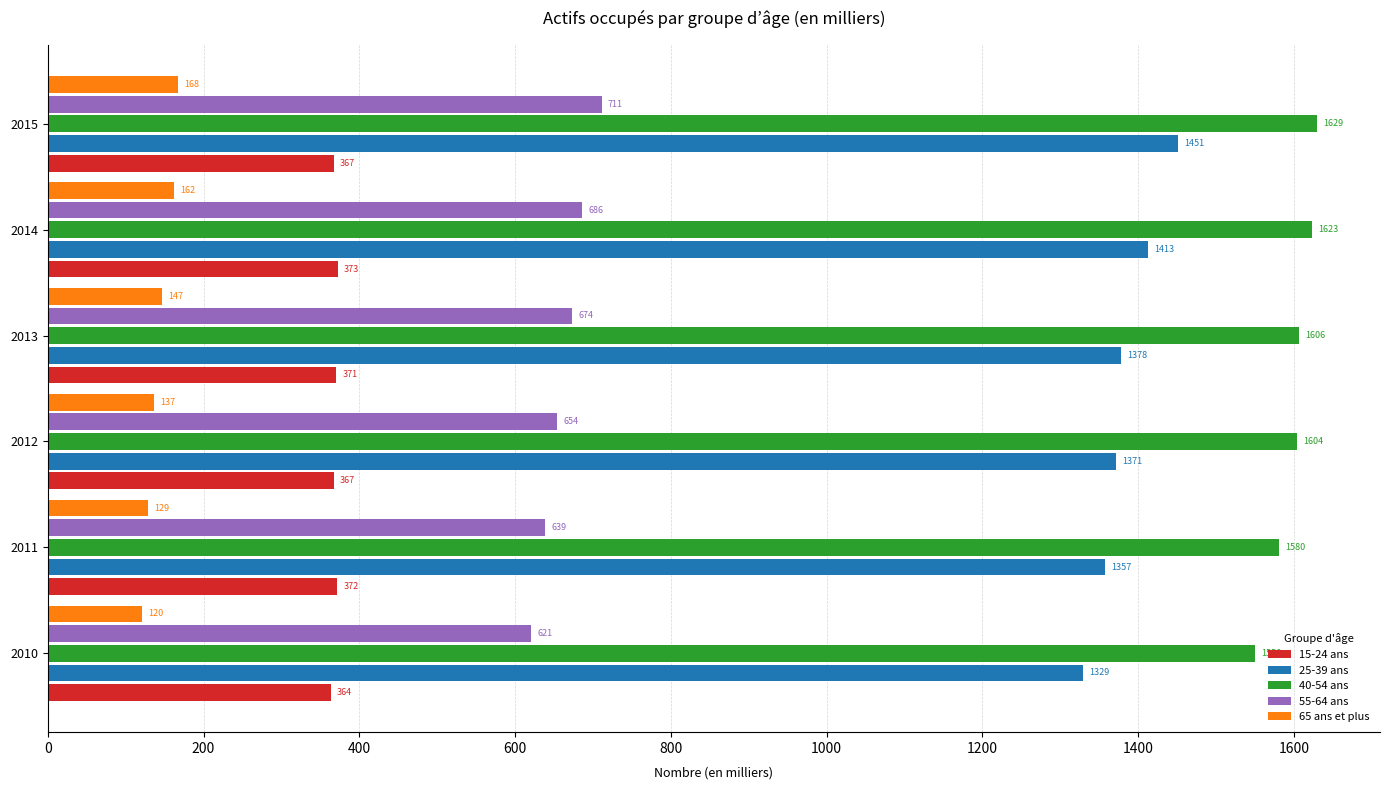

Is it true that 25-39 ans equals 1329.2 at 2010?

True